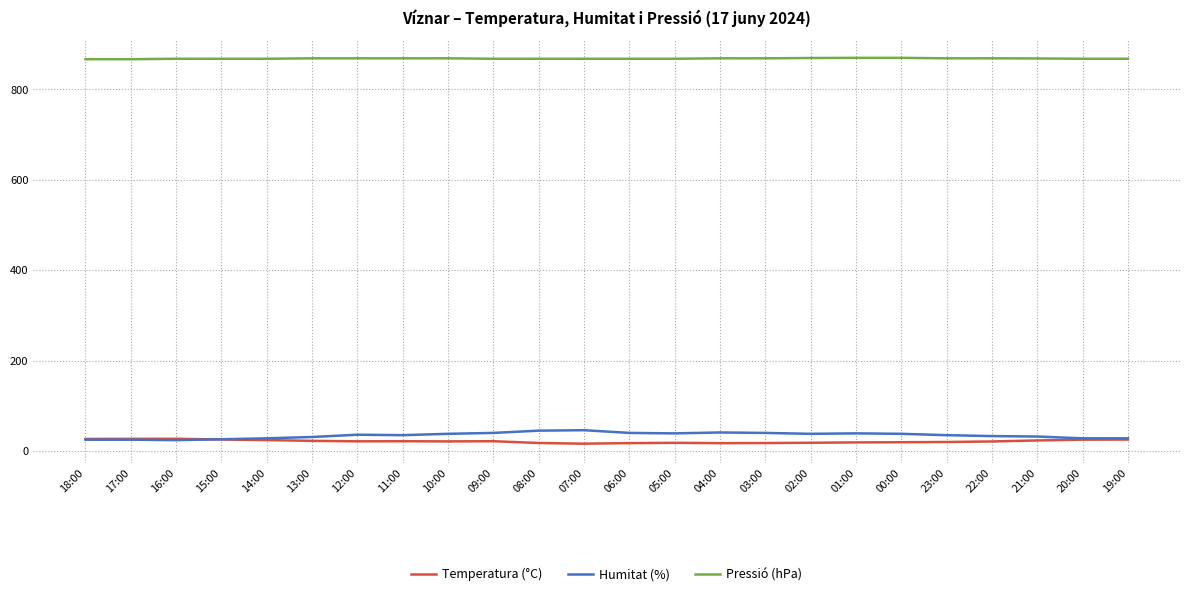

True or false: Humitat (%) and Pressió (hPa) cross at least once.

False